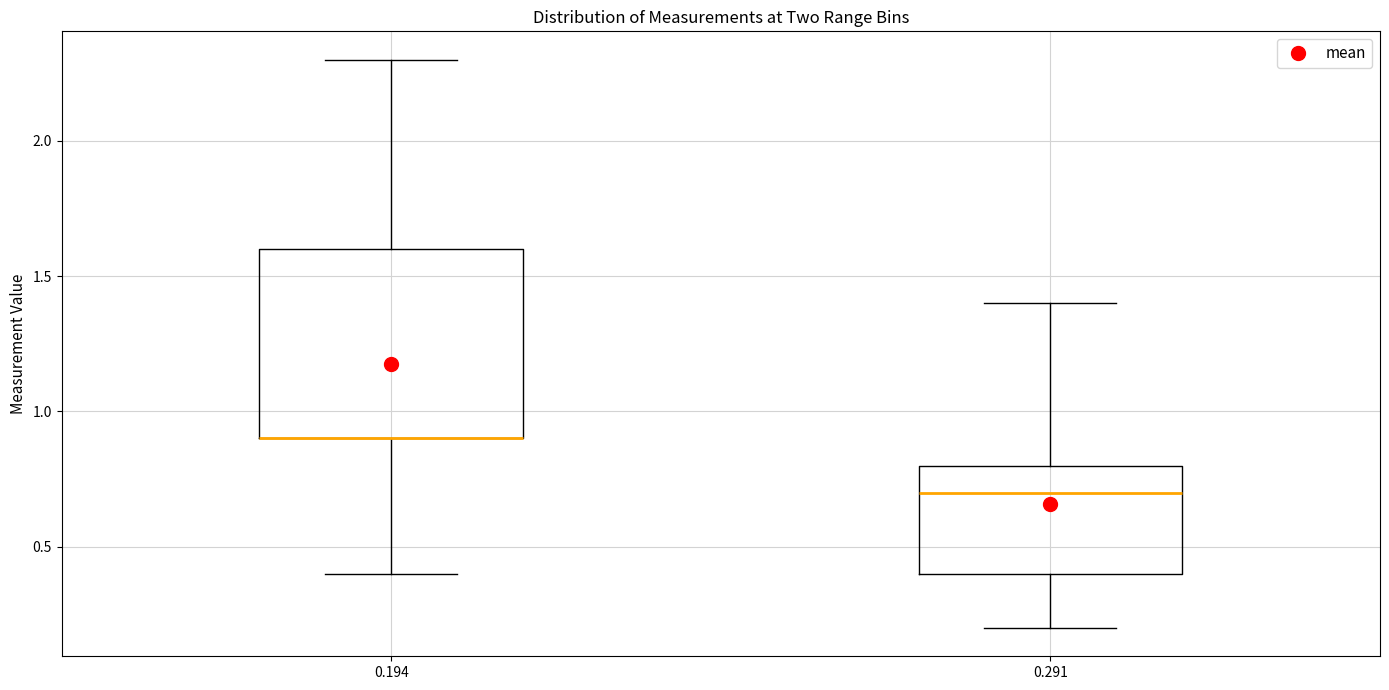

Reading left to right, read every box against the y-axis: the position of its median line, the range the box covers, and the ends of its whiskers. The values are not printed on the chart, so give them approximately, as read against the axis.

0.194: median 0.9 (drawn on the box's lower edge), box 0.9 to 1.6, whiskers 0.4 to 2.3
0.291: median 0.7, box 0.4 to 0.8, whiskers 0.2 to 1.4